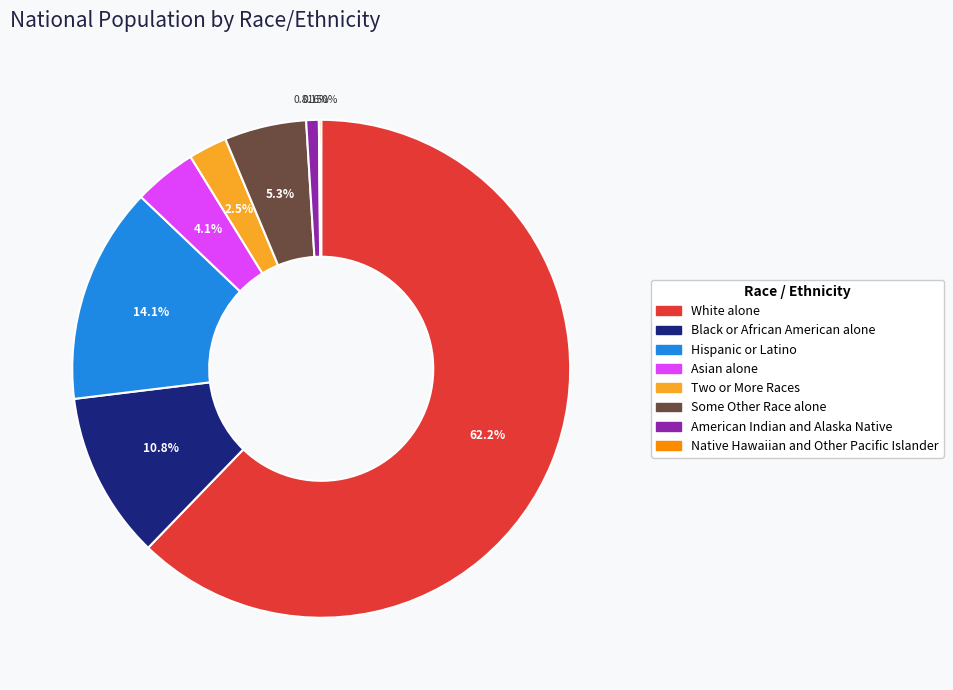

Is the sum of Some Other Race alone and White alone greater than half?

Yes